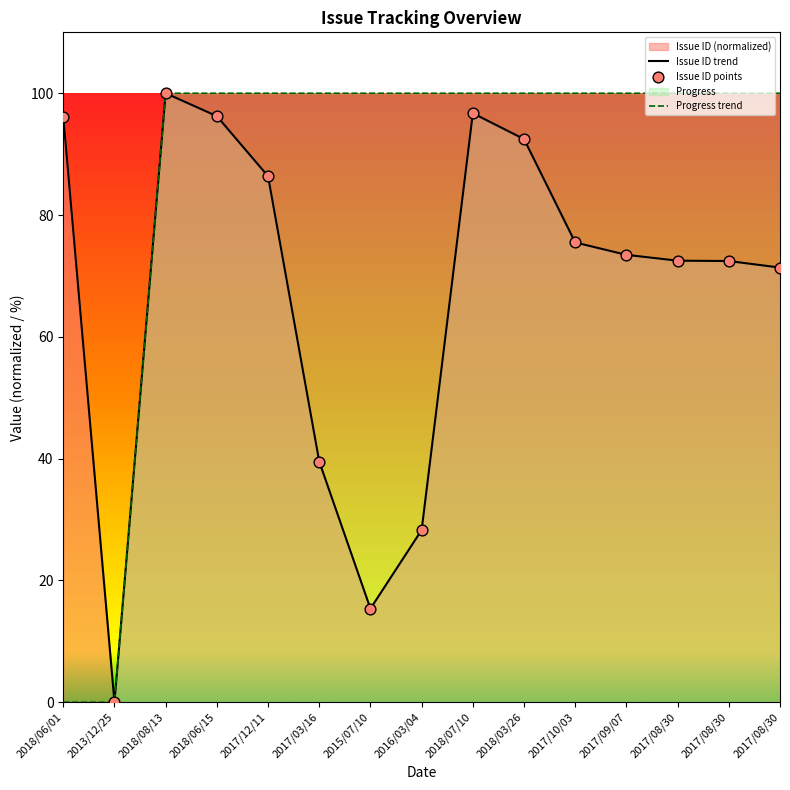

At which category is the sum across all series the highest?

2018/08/13